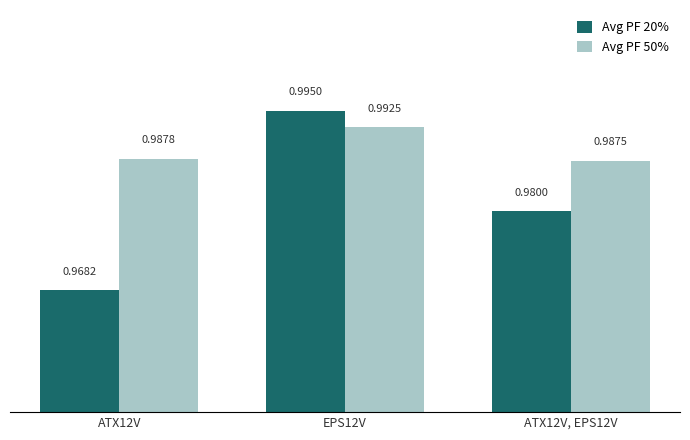

How many bars are there in total?

6